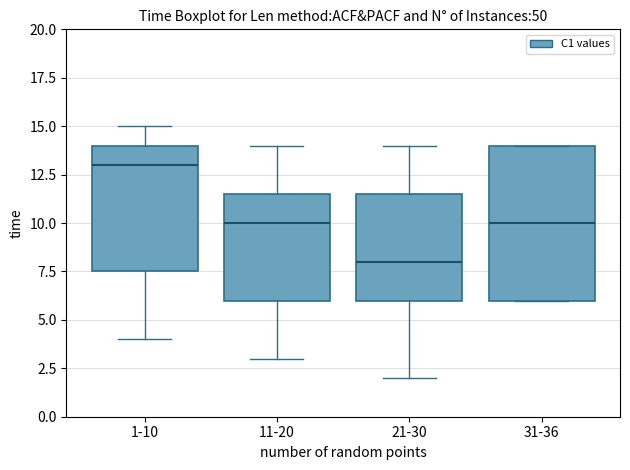

Where does the lower whisker of the box for 21-30 end on the y-axis? The values are not printed on the chart, so give them approximately, as read against the axis.

2.0